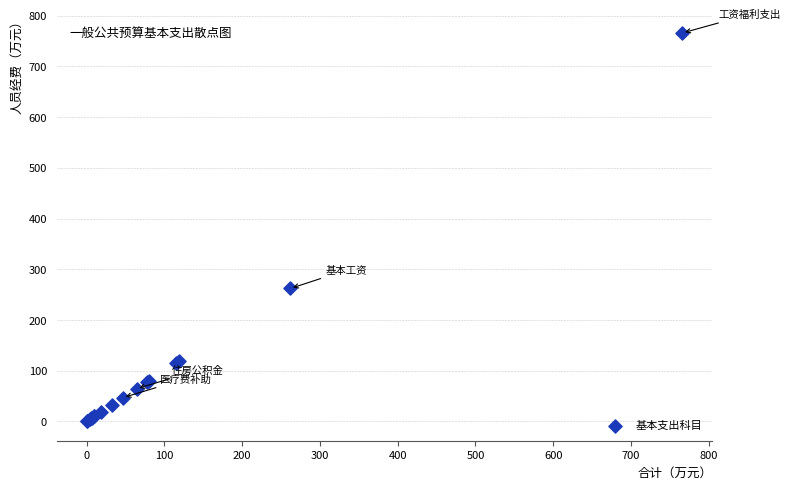

What Y value in the scatter plot is closest to 383?

262.0